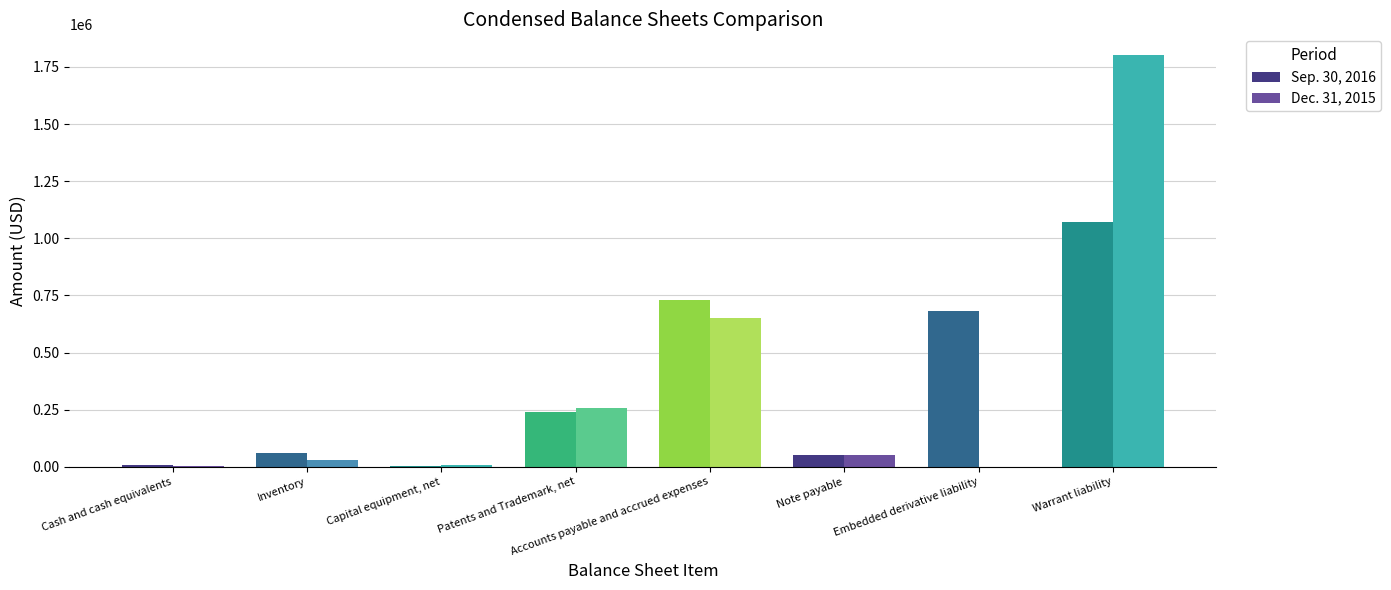

What is the average value of the Dec. 31, 2015 series?

350665